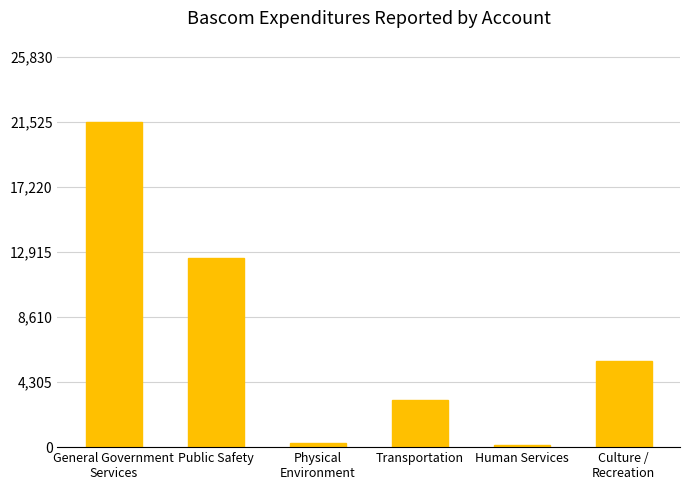

What position from the right is Culture /
Recreation?

1